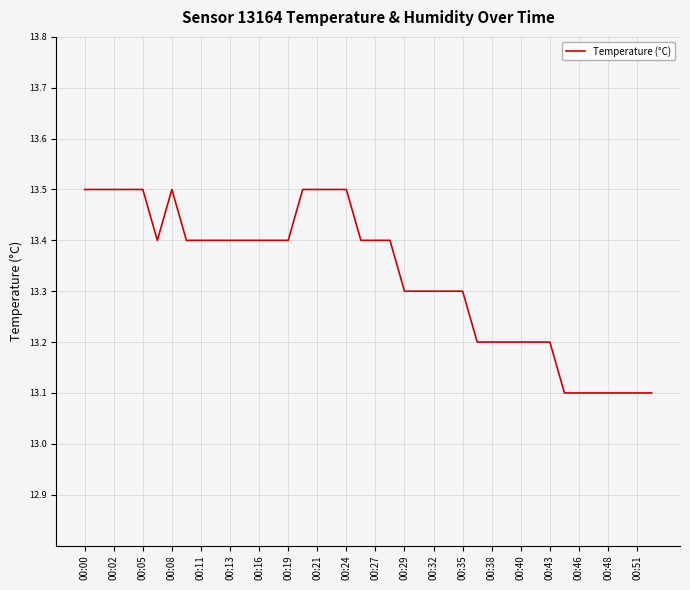

What is the difference between the maximum and minimum values?

0.4